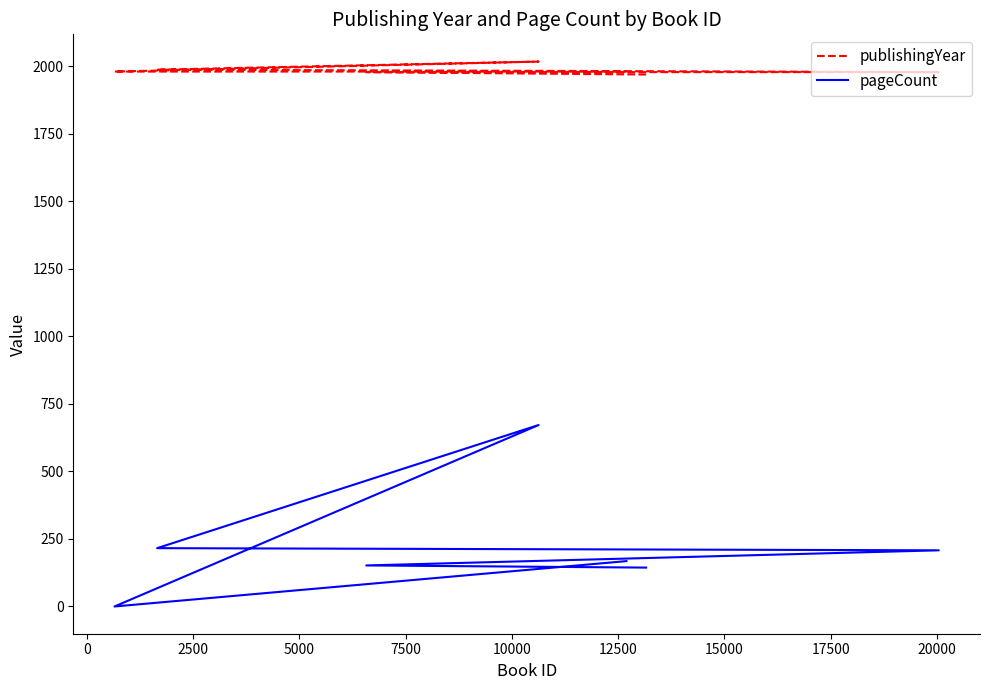

Count the number of categories in the chart.

7